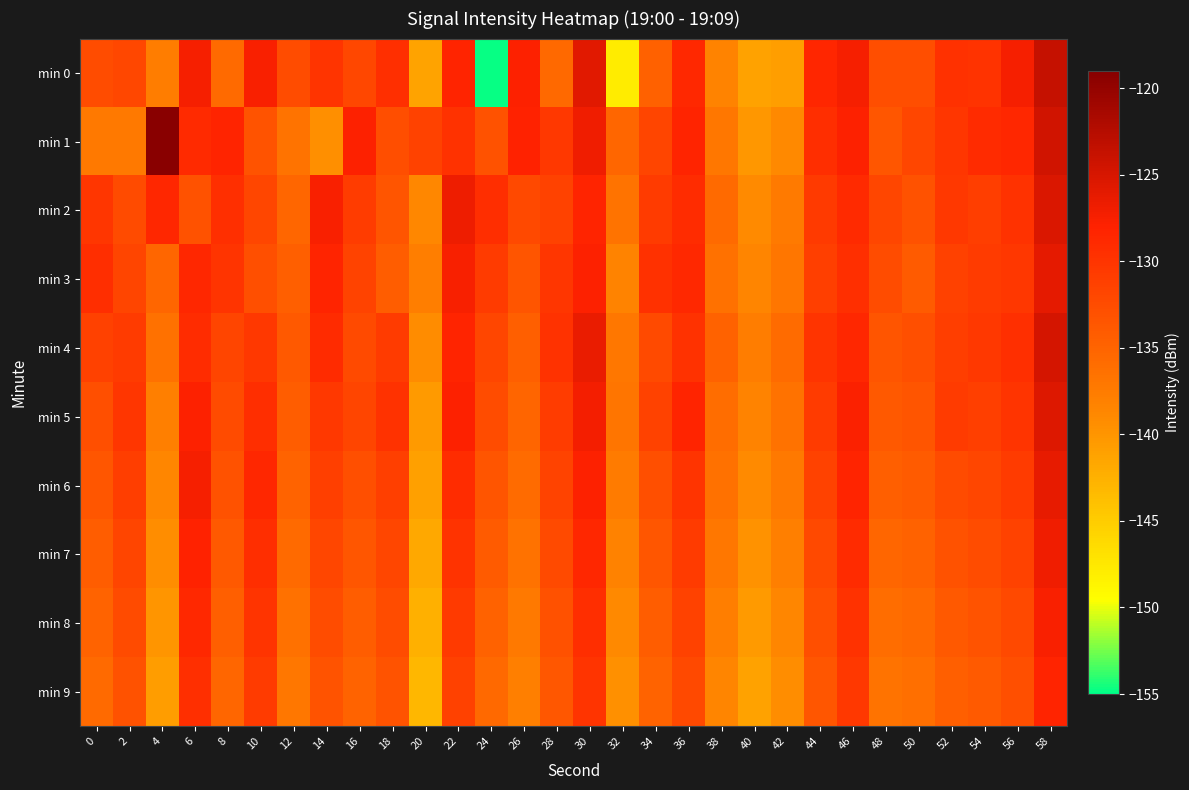

Between 4 and 28, which is larger?

28